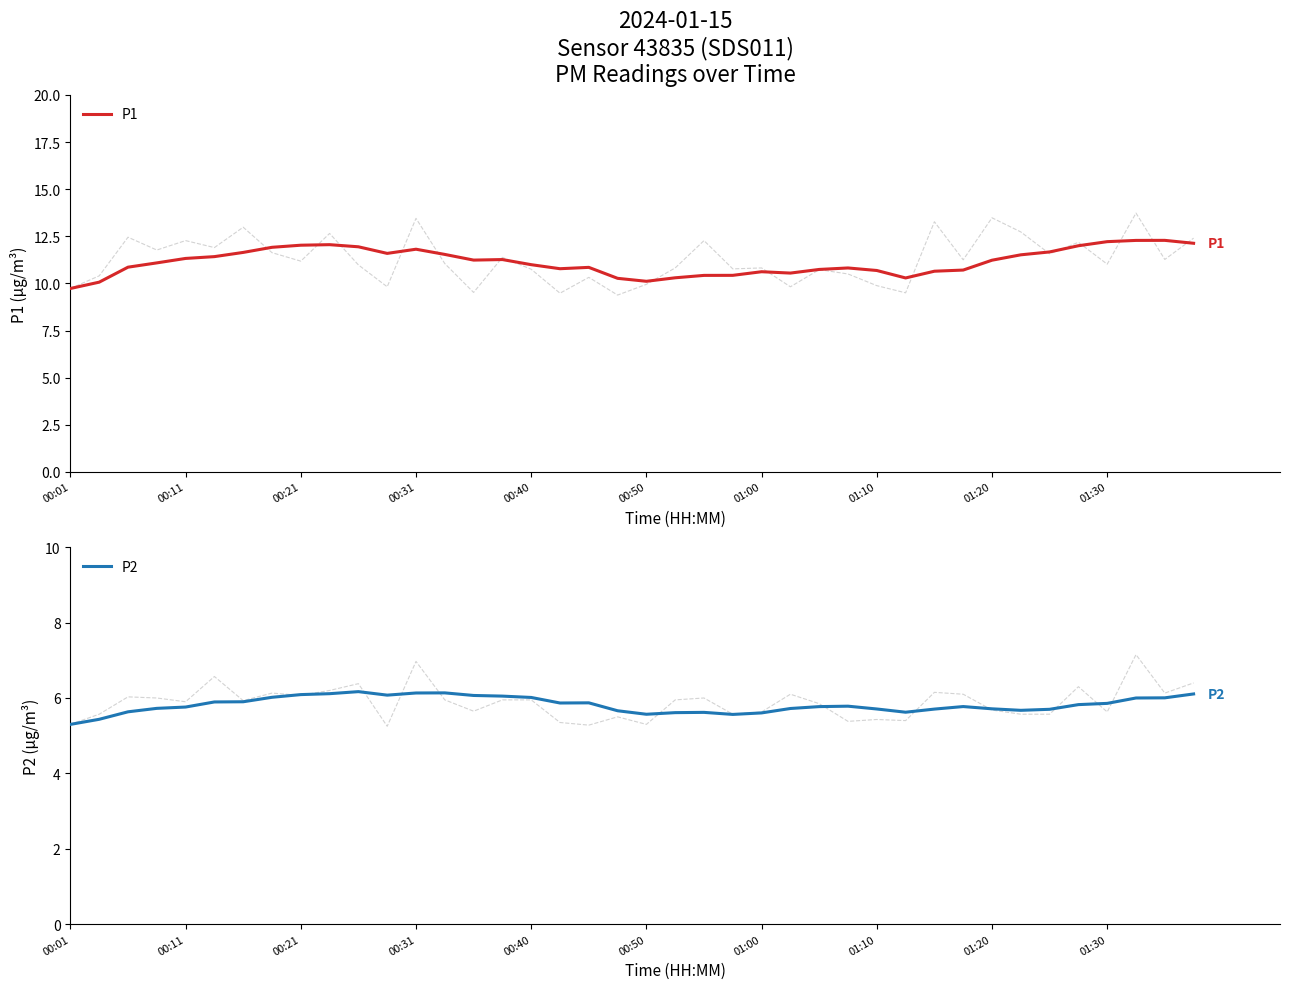

Is it true that P1 equals 10.8 at 18?

True